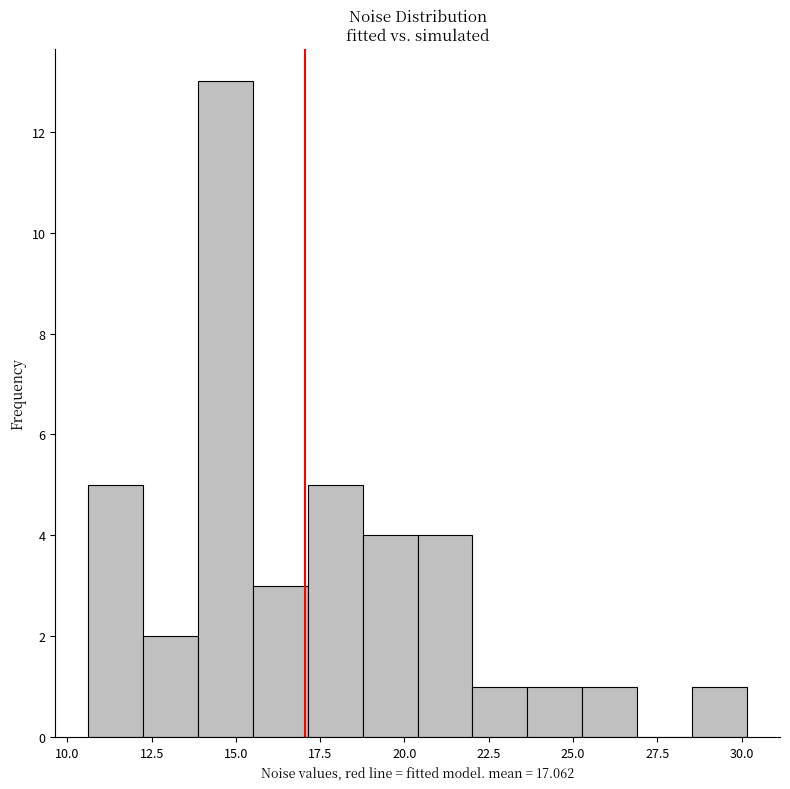

Around what value on the x-axis is the tallest bar? Give the approximate position of its centre, as read against the axis.

14.5